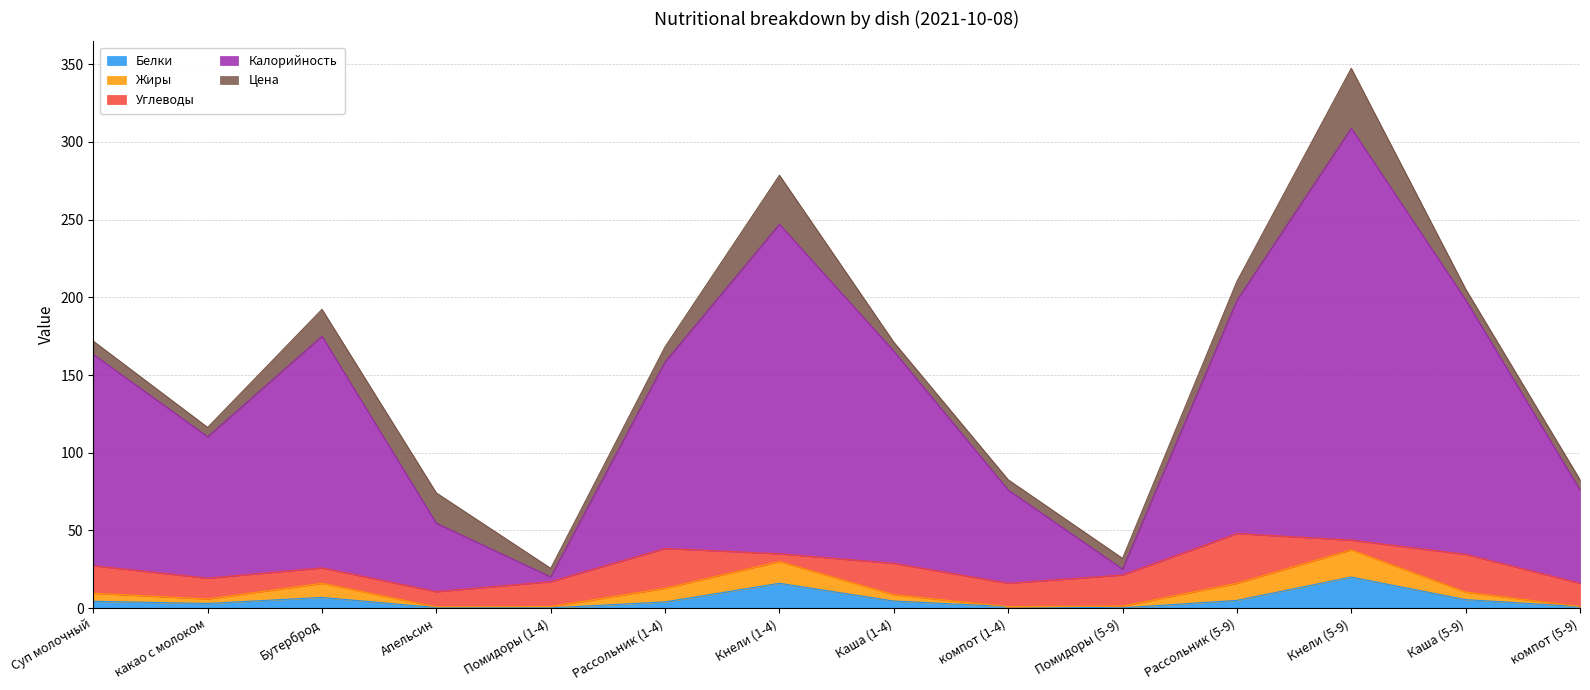

Which series has the widest spread of values?

Калорийность